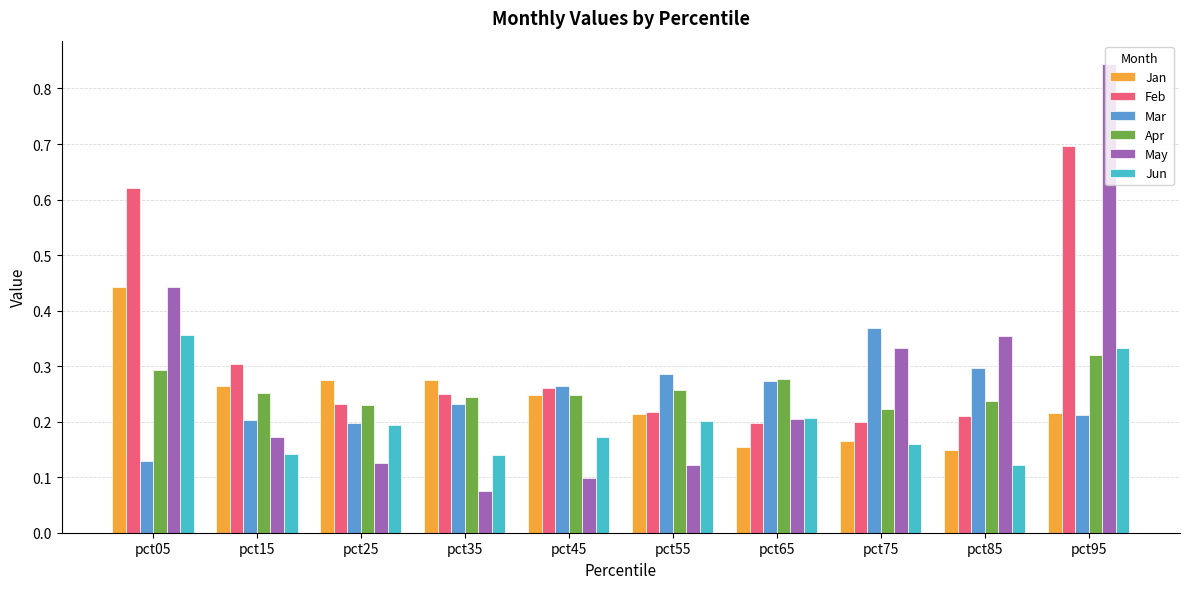

What is the sum of all Feb values?

3.2